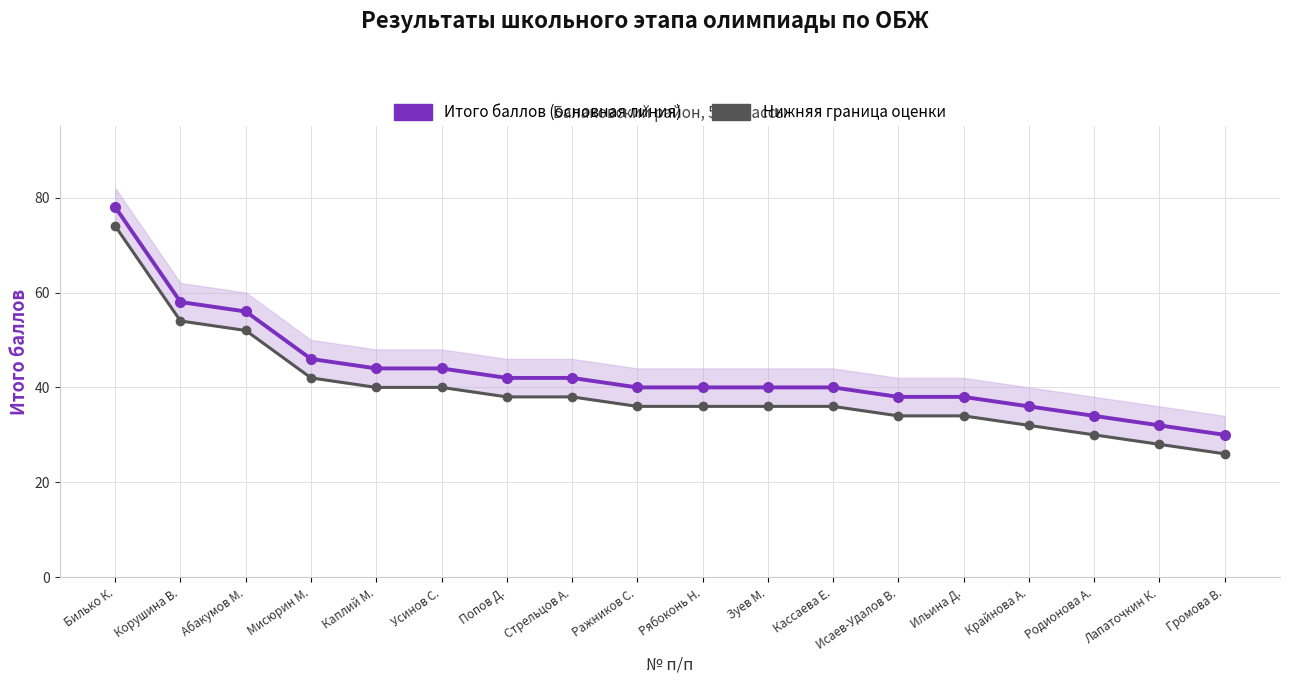

What value does the Нижняя граница оценки series have at Усинов С.?

40